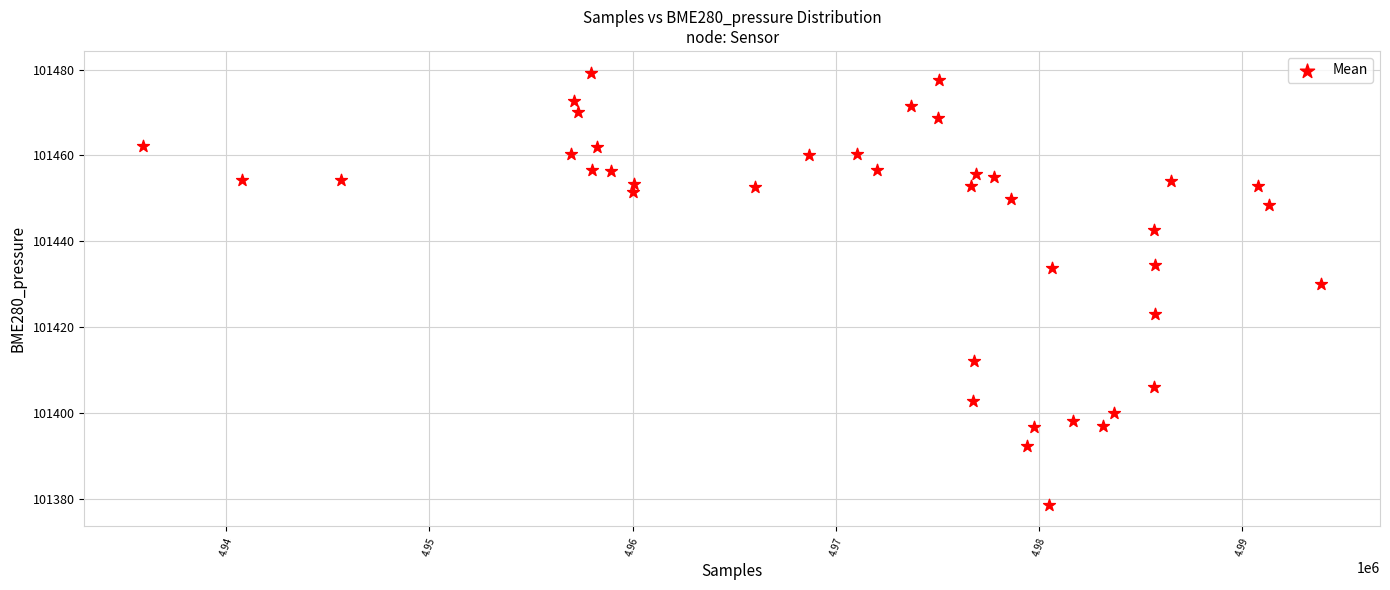

What Y value in the scatter plot is closest to 101428?

101429.9